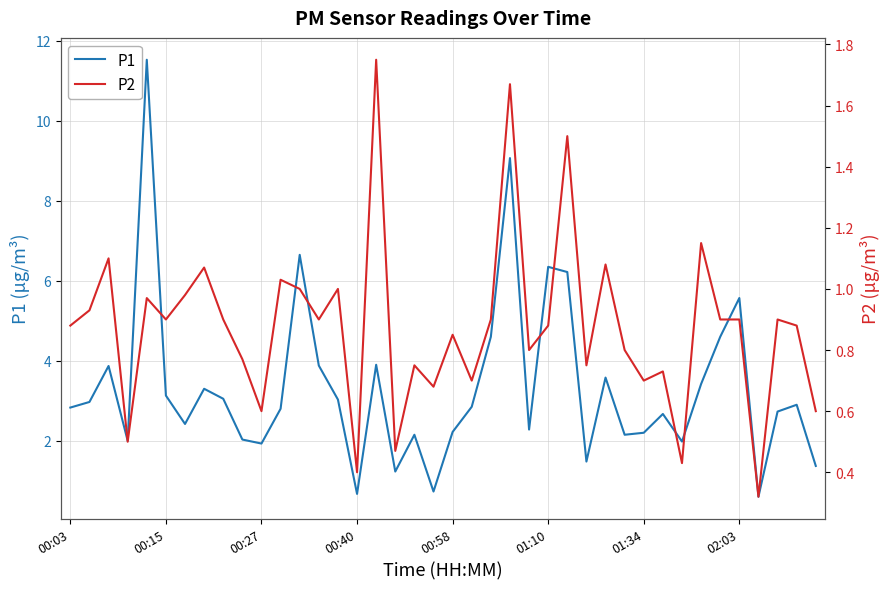

How many data points does each series have?

40